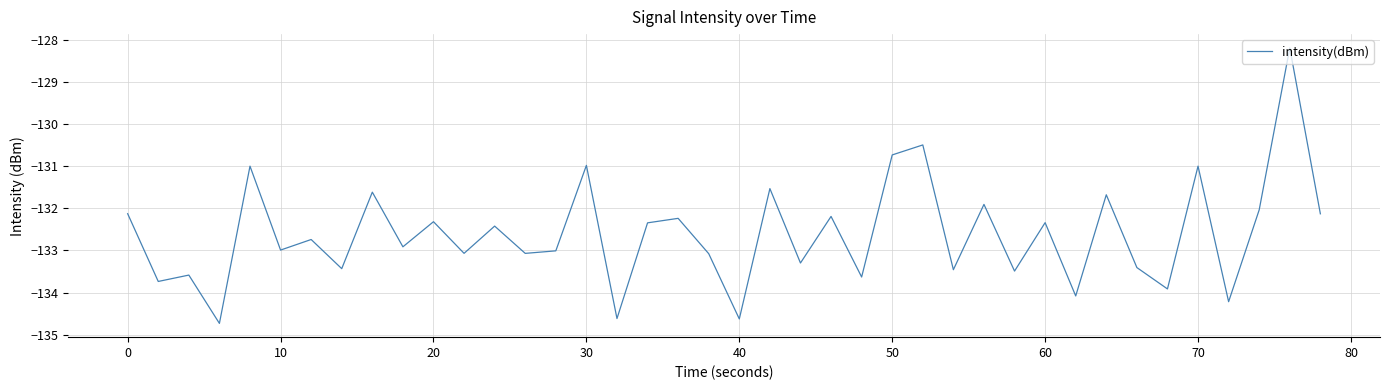

What is the difference between the maximum and minimum values?

6.5